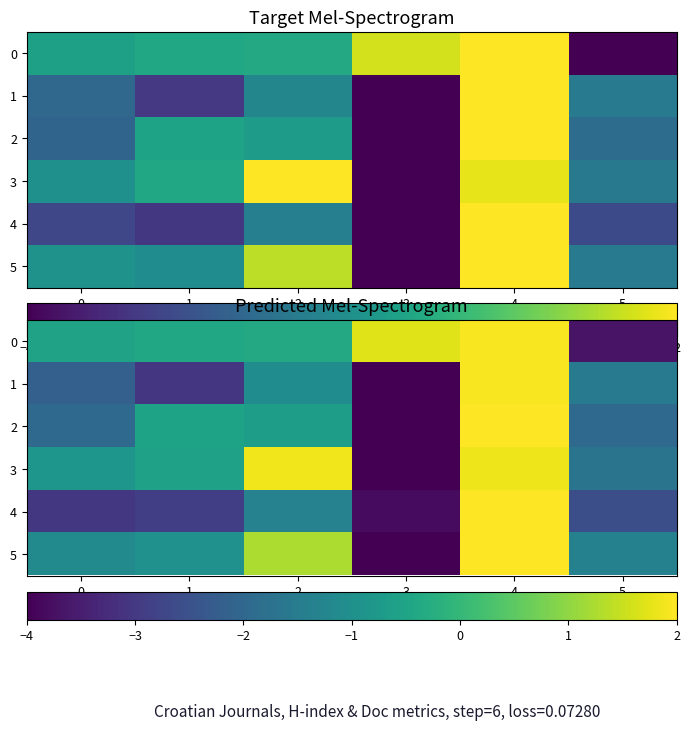

Which series has the widest spread of values?

2